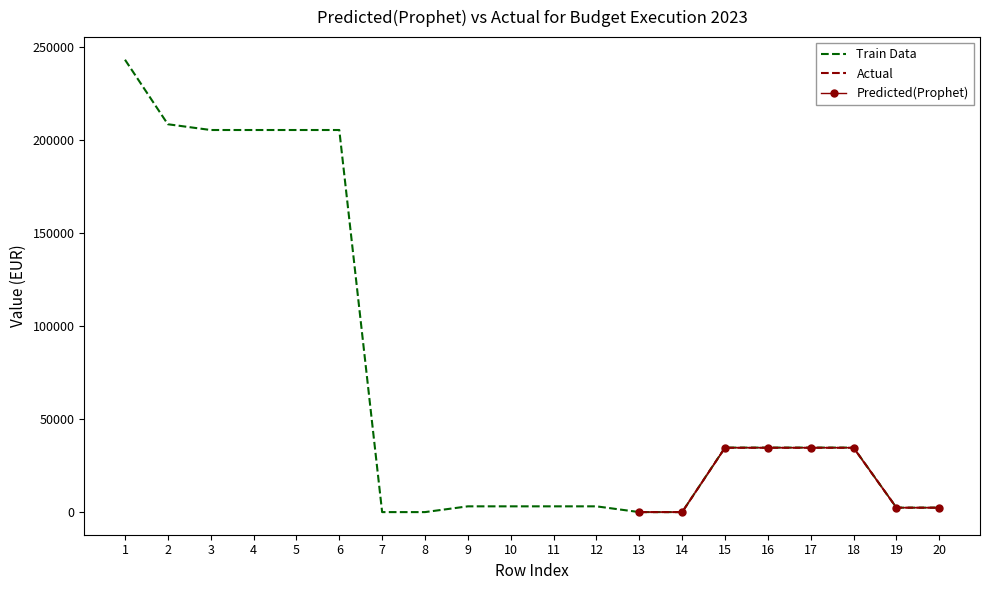

The value of Predicted(Prophet) at 16 is 12595.1. True or false?

False